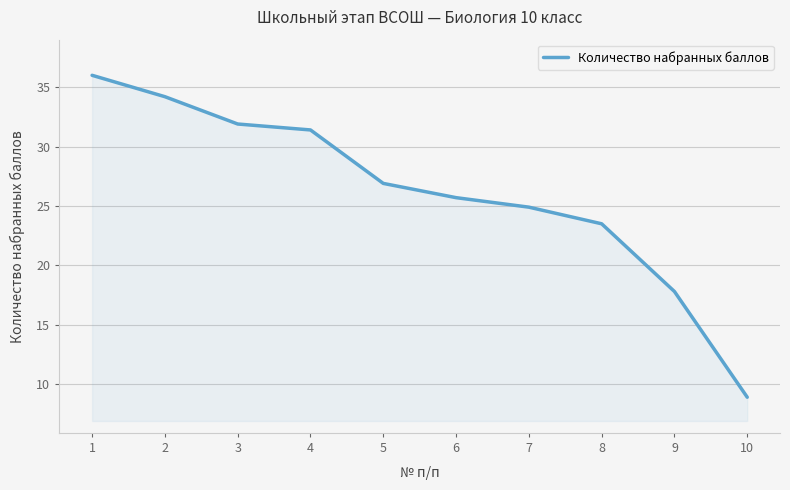

Is it true that the value at 10 is 8.9?

True